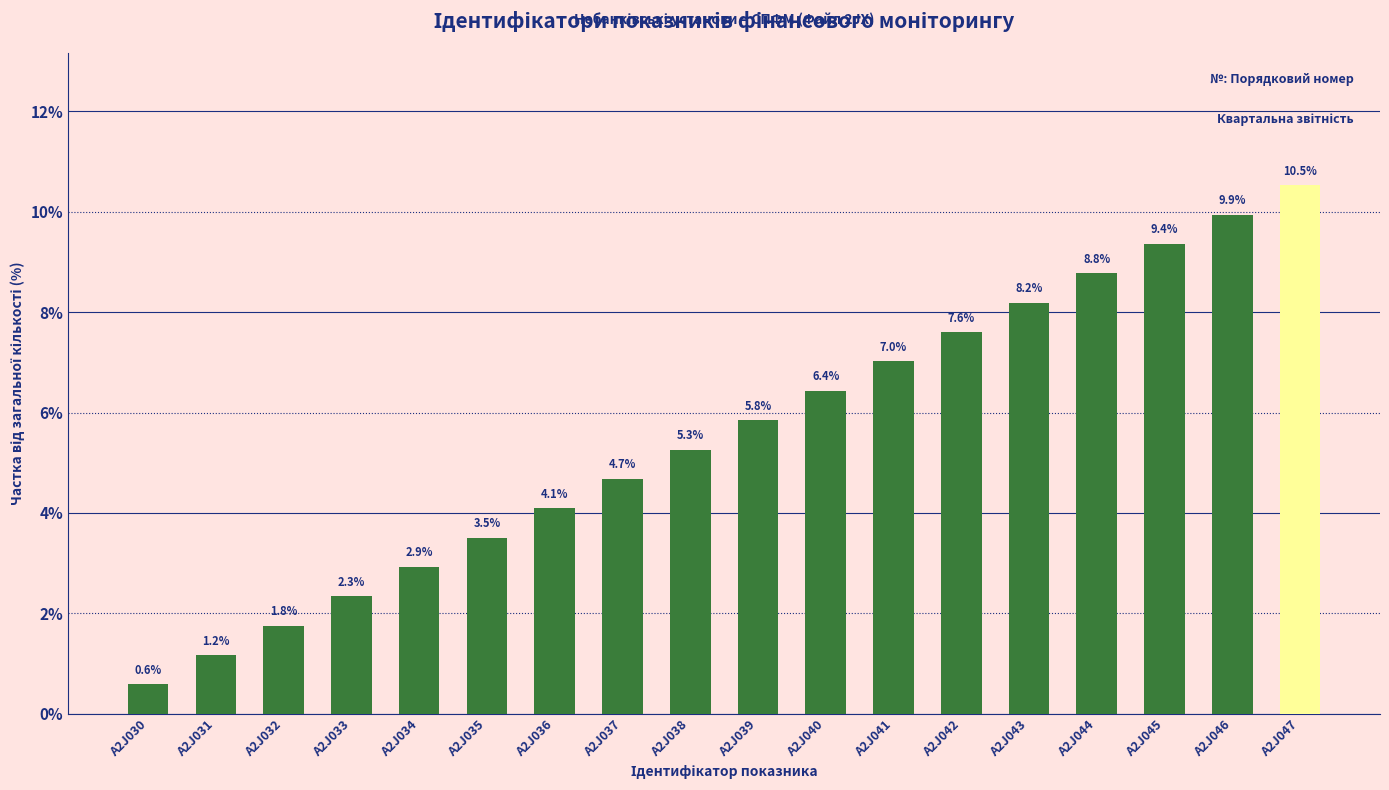

List the labels in order of value, largest first.

A2J047, A2J046, A2J045, A2J044, A2J043, A2J042, A2J041, A2J040, A2J039, A2J038, A2J037, A2J036, A2J035, A2J034, A2J033, A2J032, A2J031, A2J030